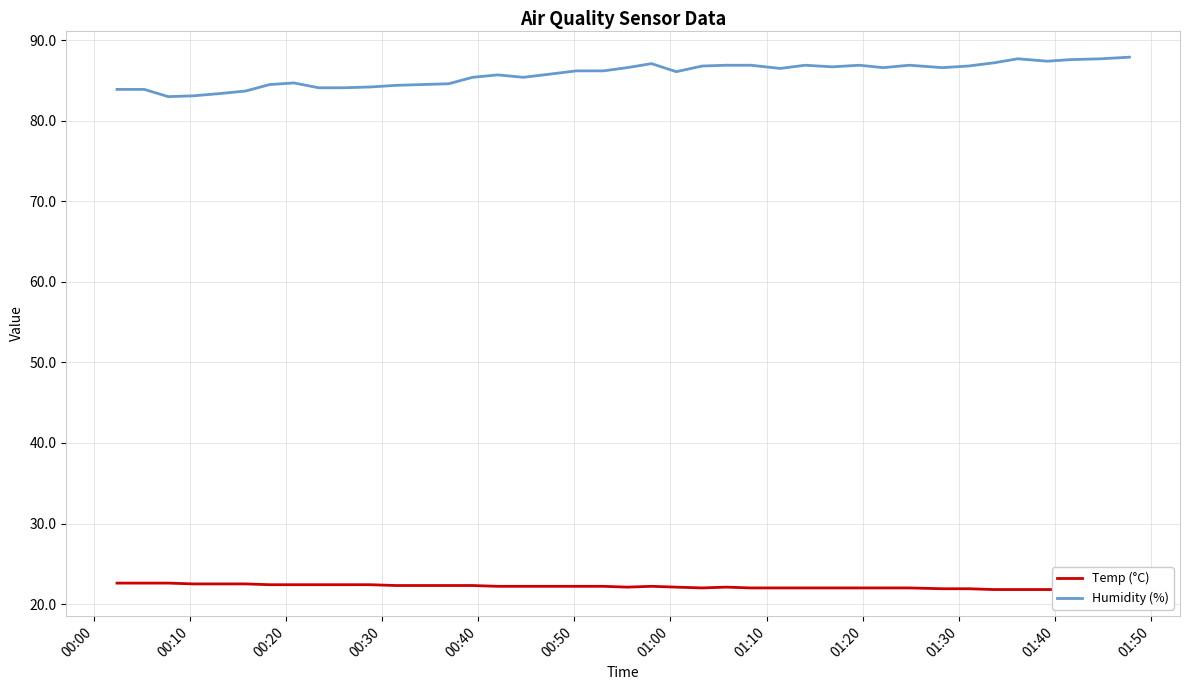

True or false: Humidity (%) and Temp (°C) cross at least once.

False